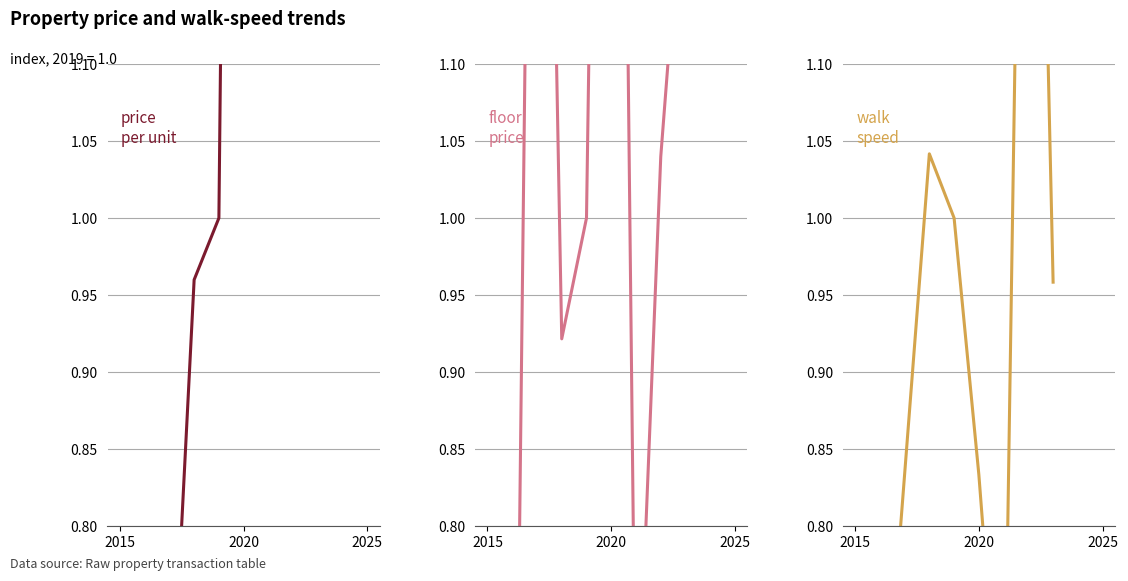

True or false: floor
price has more than 2 interior local peaks.

False